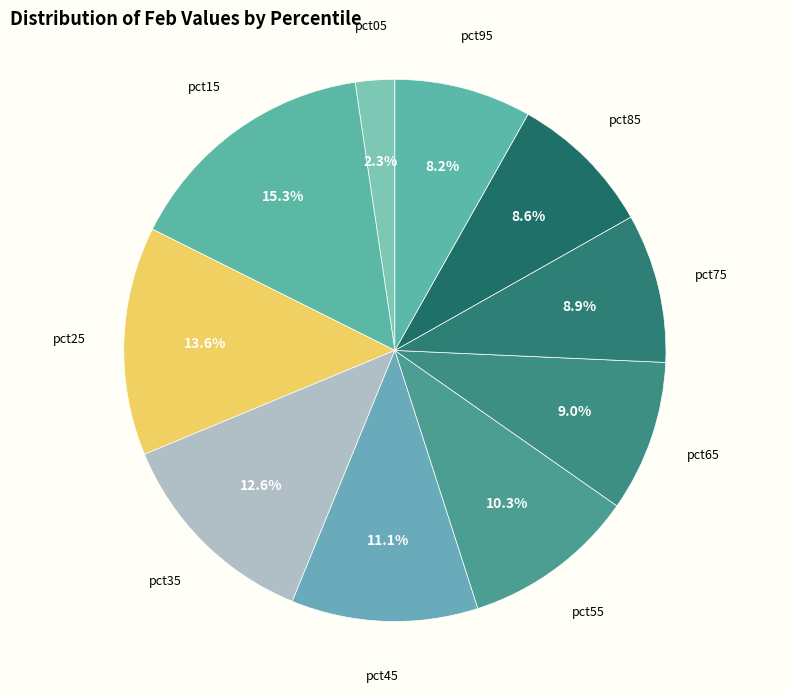

How many segments does this pie chart have?

10